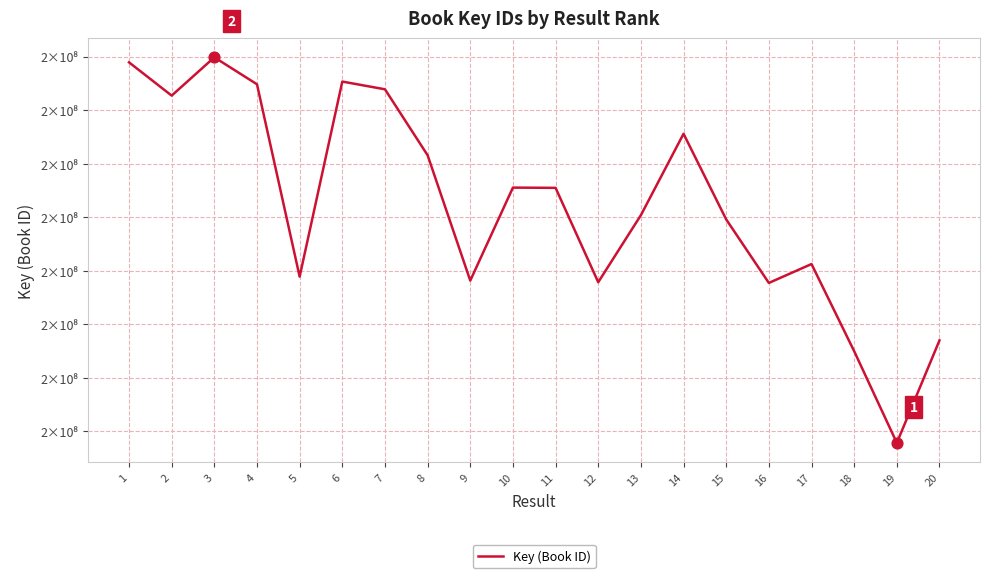

What is the ratio of the value at 15 to the value at 8?

1.0